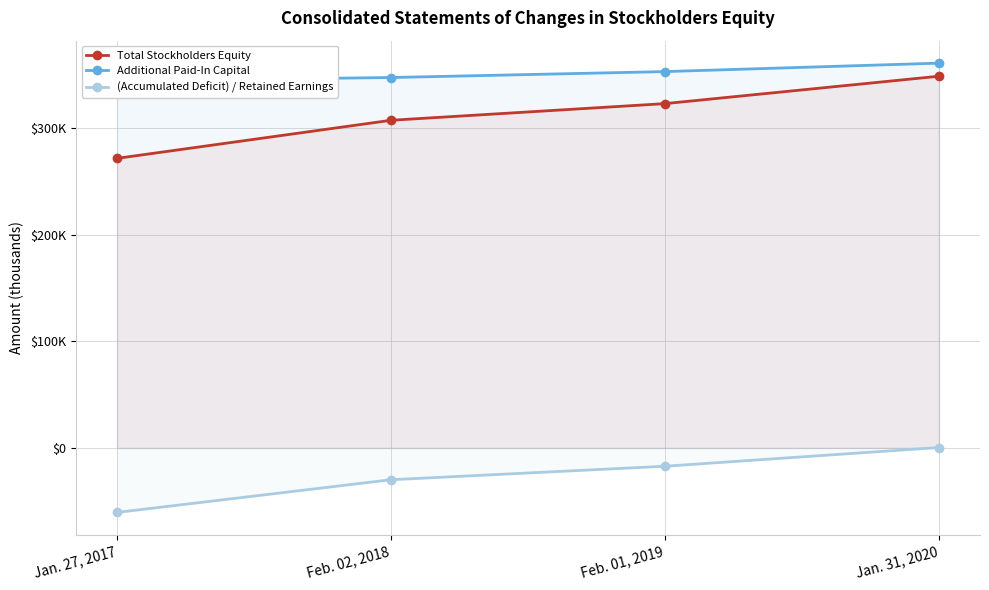

Between Jan. 27, 2017 and Jan. 31, 2020, which series saw the biggest shift?

Total Stockholders Equity